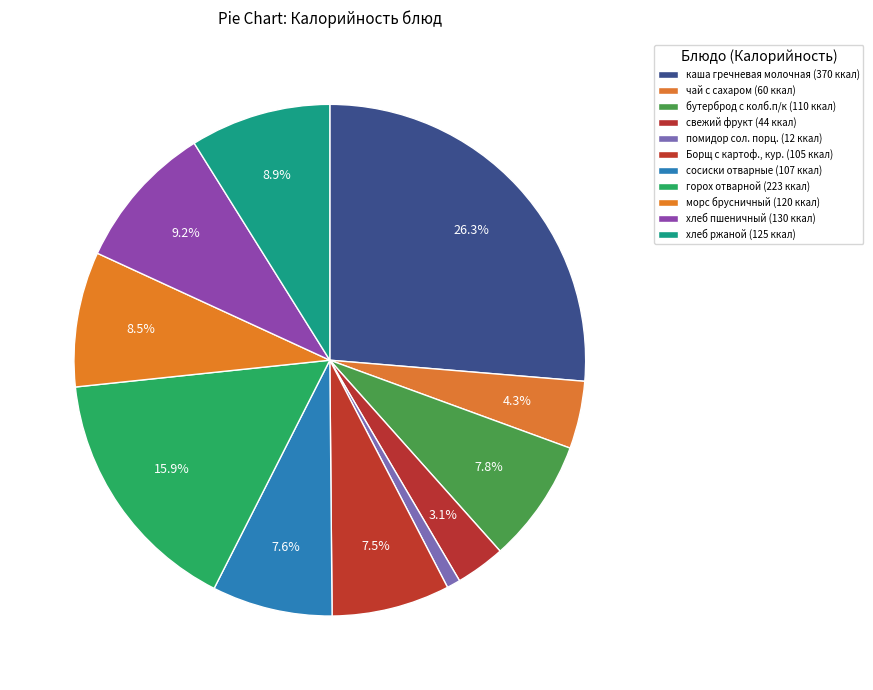

What percentage is the горох отварной slice, to the nearest percent?

16%